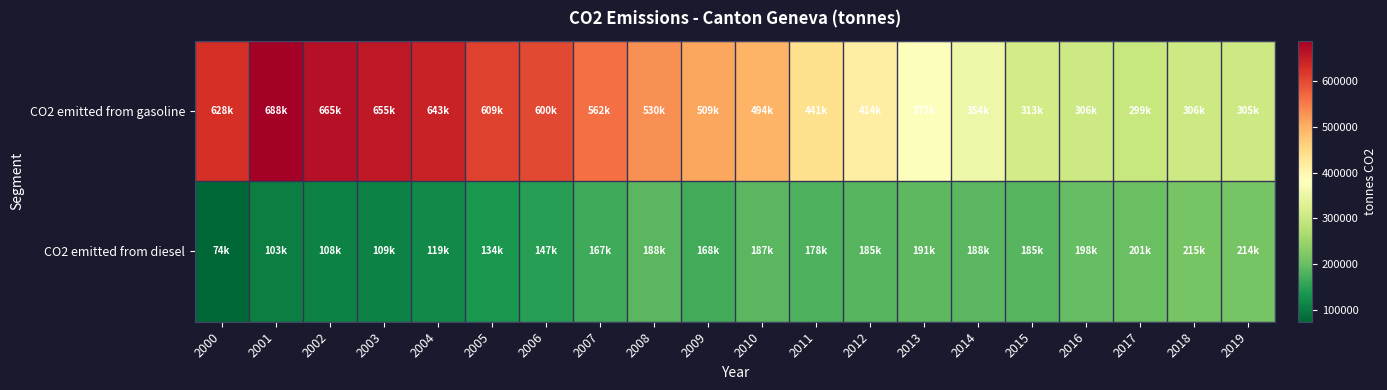

At which category does the chart reach its peak across all series?

2001